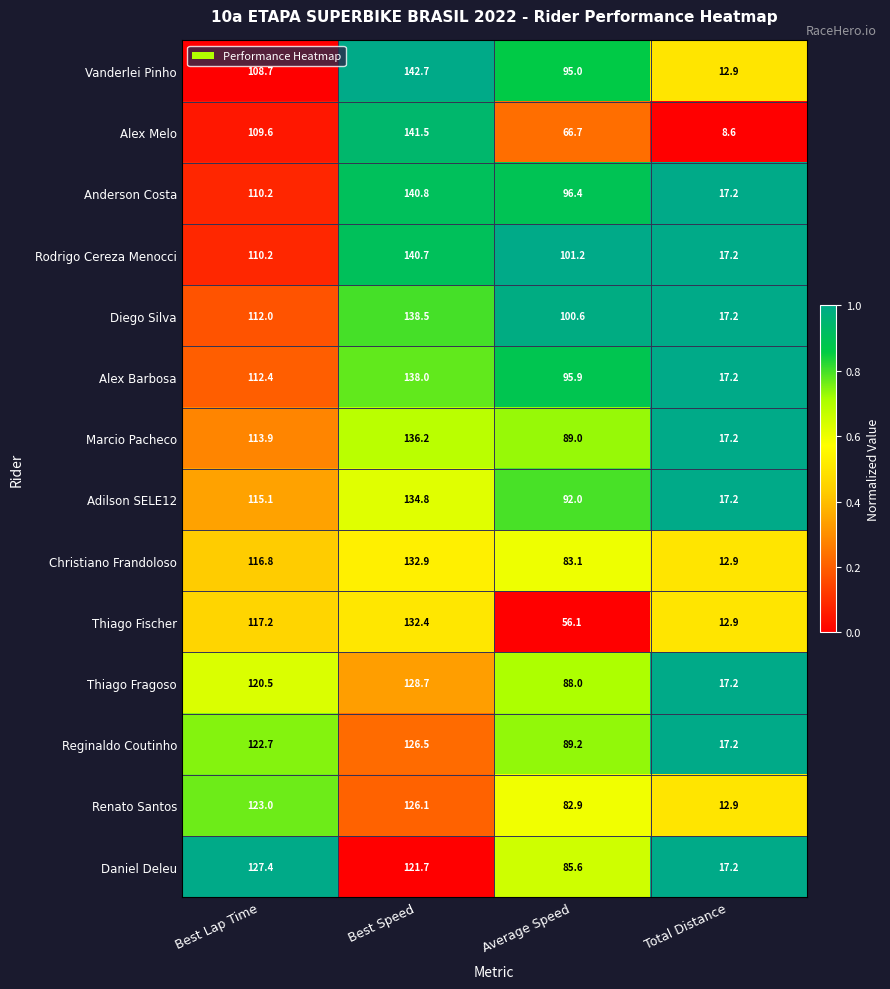

Which series has the widest spread of values?

Alex Melo